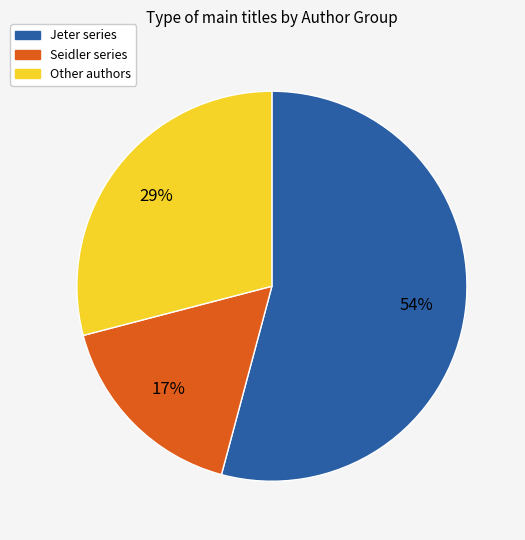

Is there a majority slice in this chart?

Yes